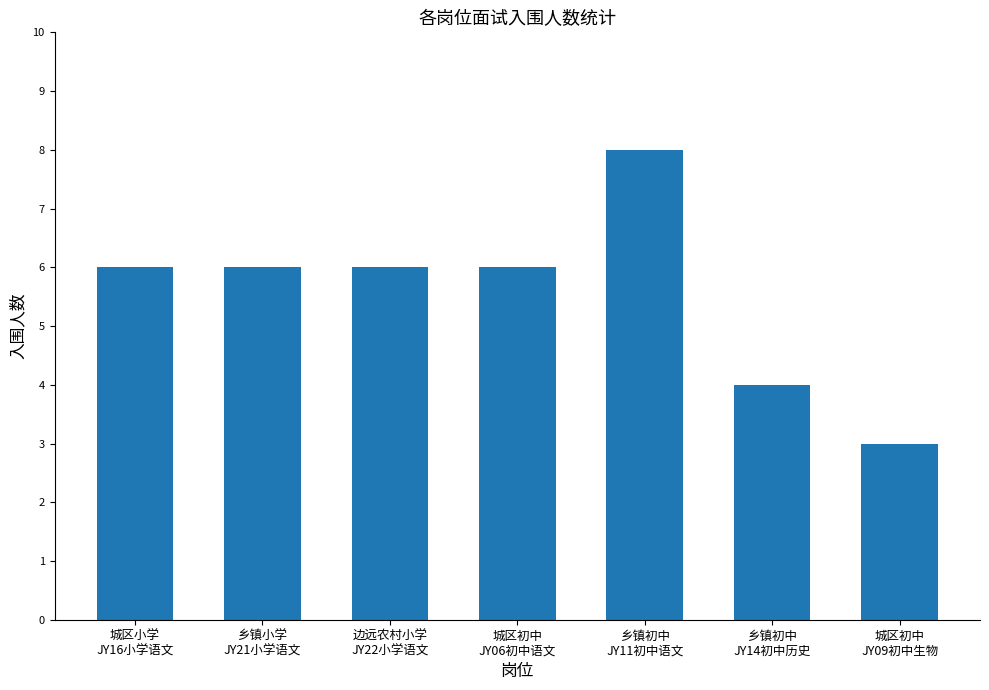

Approximately how many times larger is the value at 城区初中
JY09初中生物 compared to 城区初中
JY06初中语文?

0.5